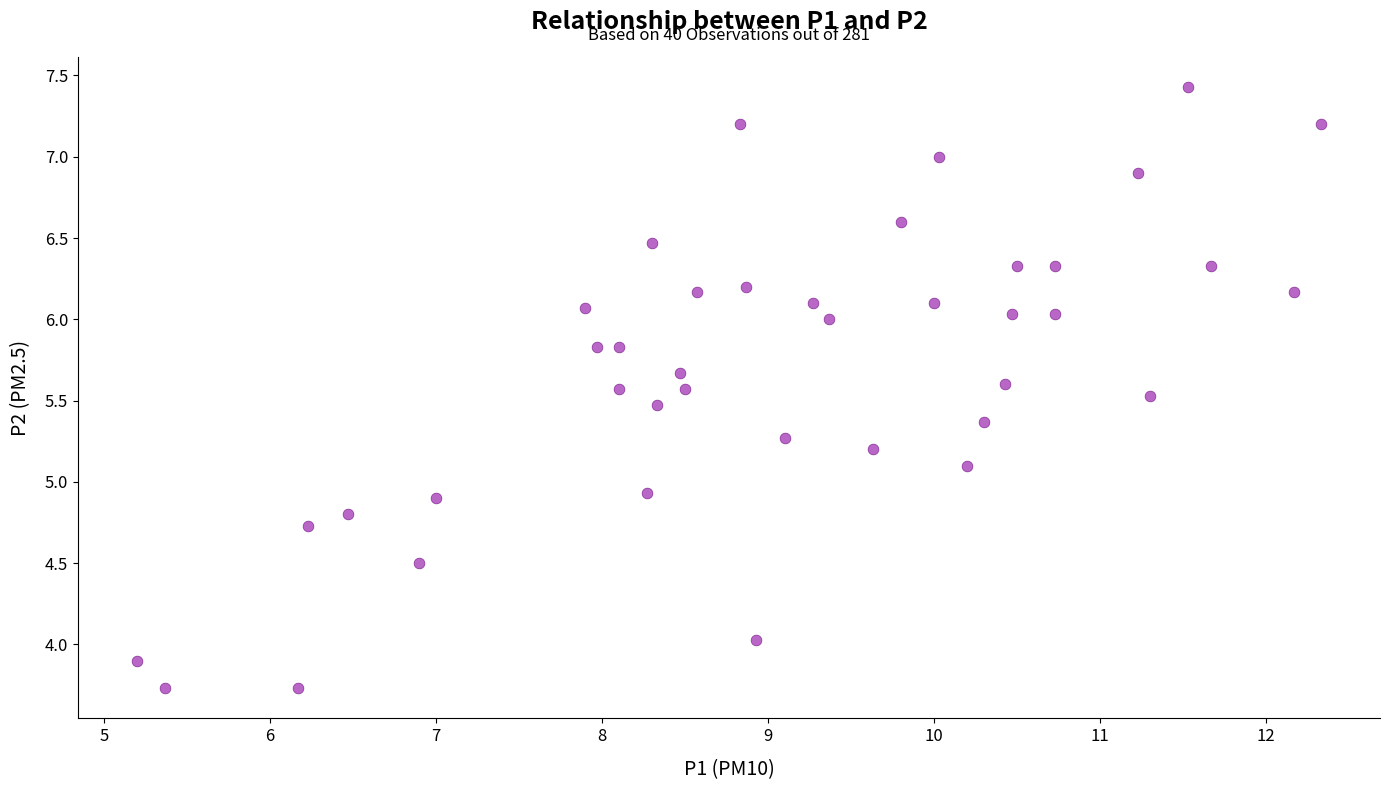

What is the range of X values (max minus min)?

7.1